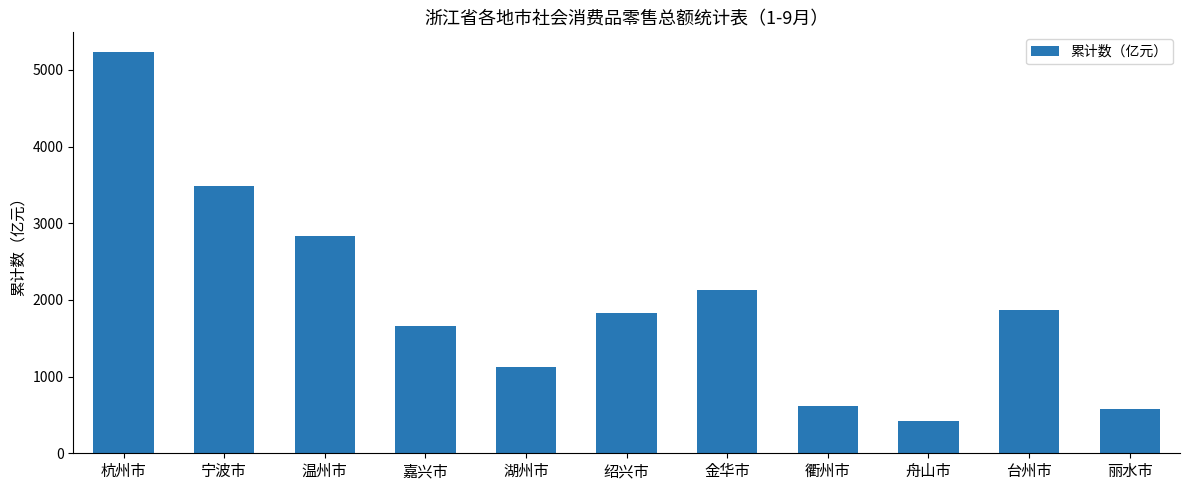

Does the chart contain stacked bars?

No